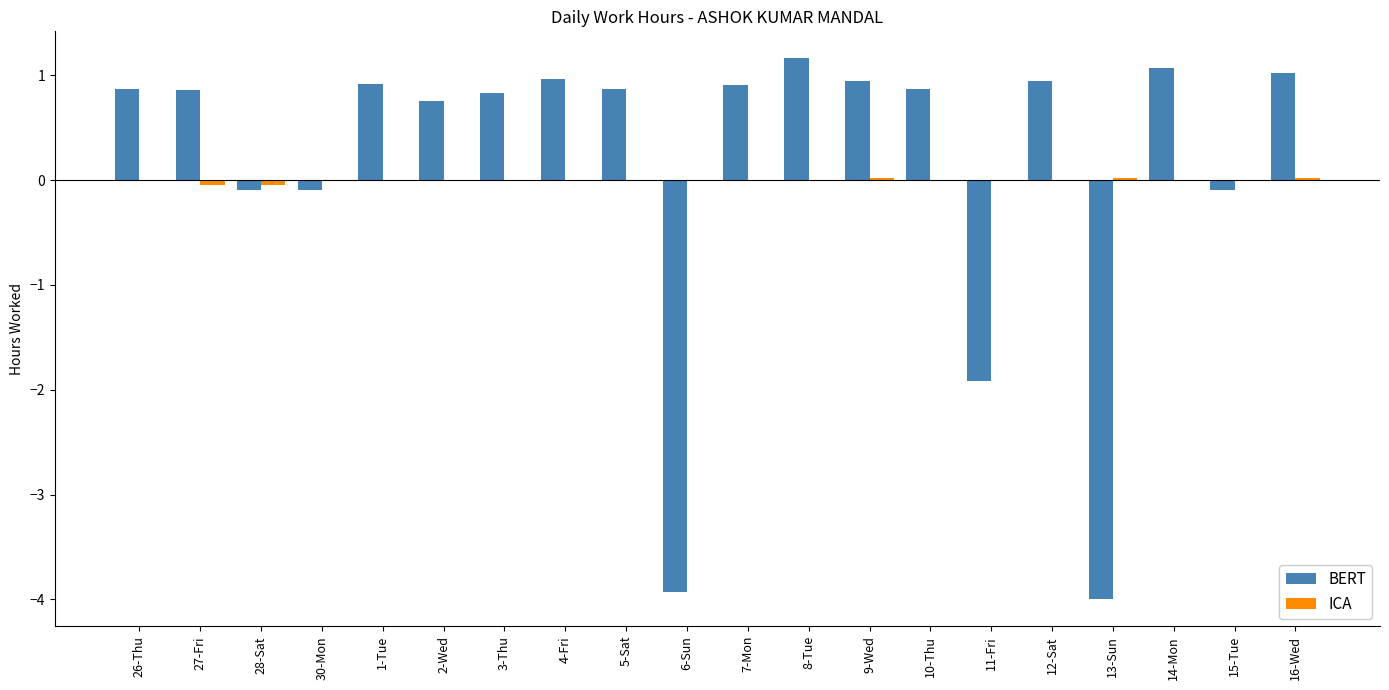

Is it true that BERT equals -0.1 at 28-Sat?

True